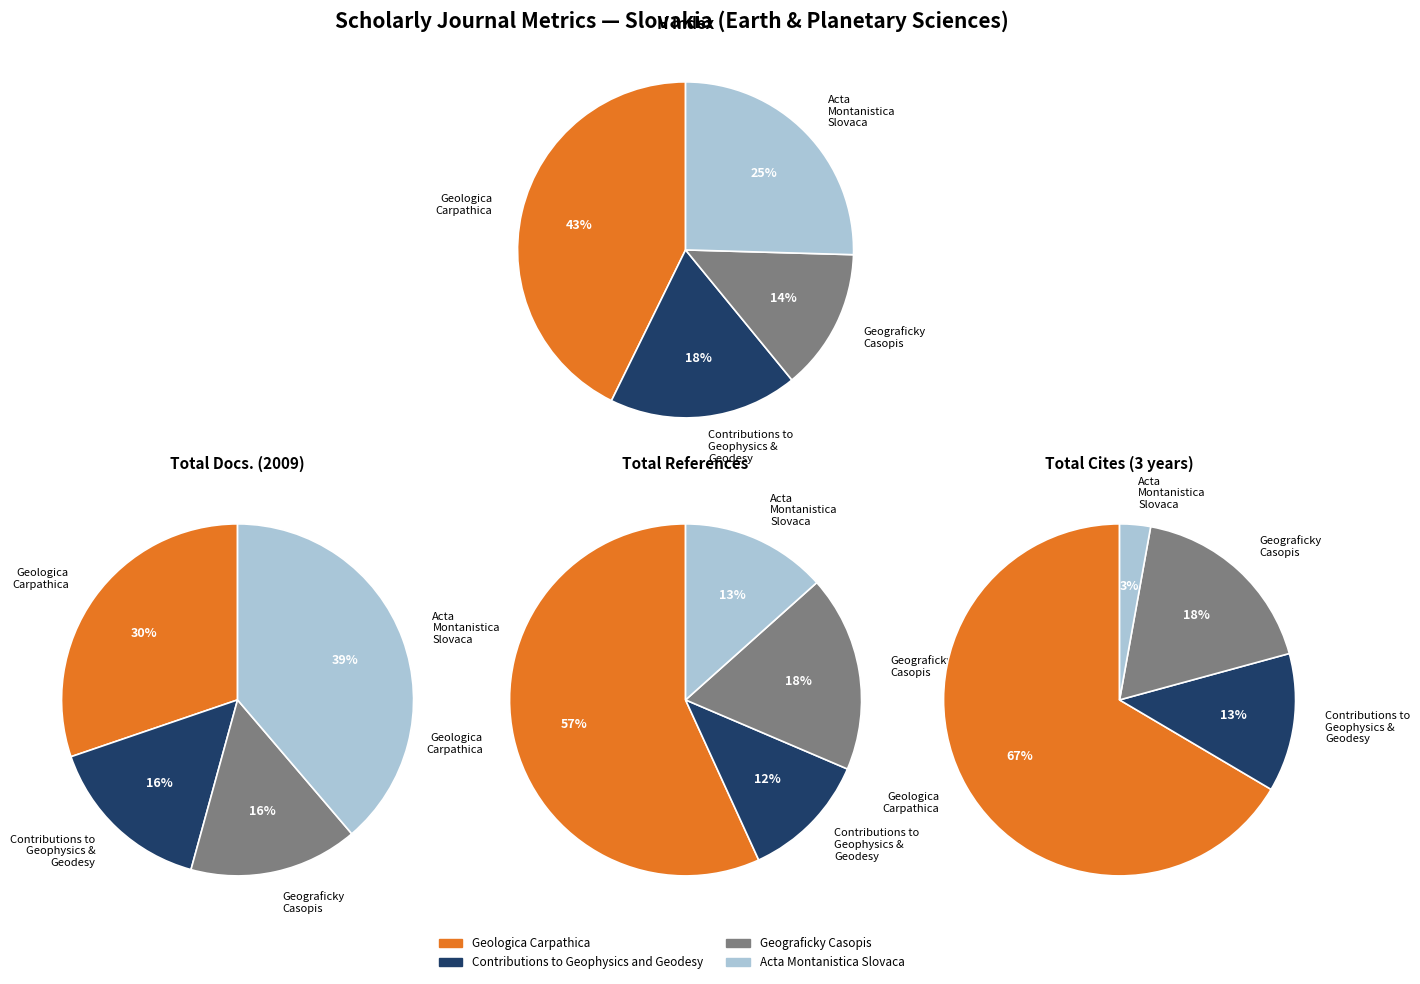

Is it true that Geologica Carpathica is 30% of the pie?

True